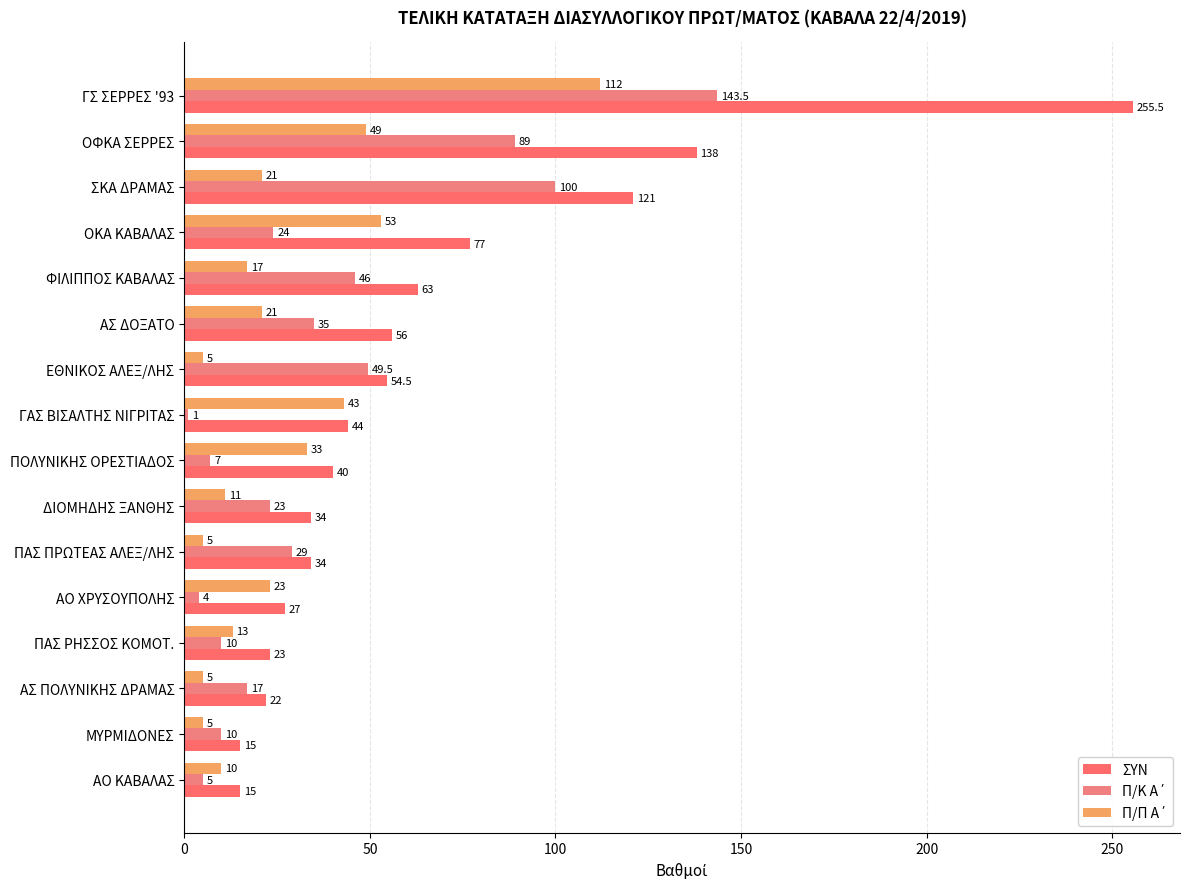

Count the number of data series in this chart.

3